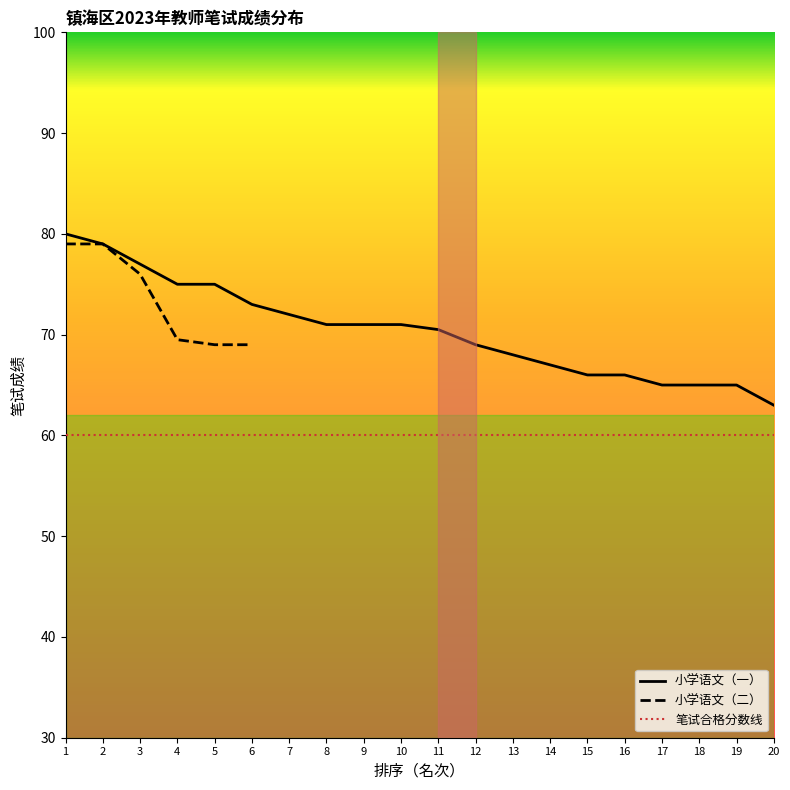

True or false: 小学语文（一） has a value of 105.7 at 16.

False